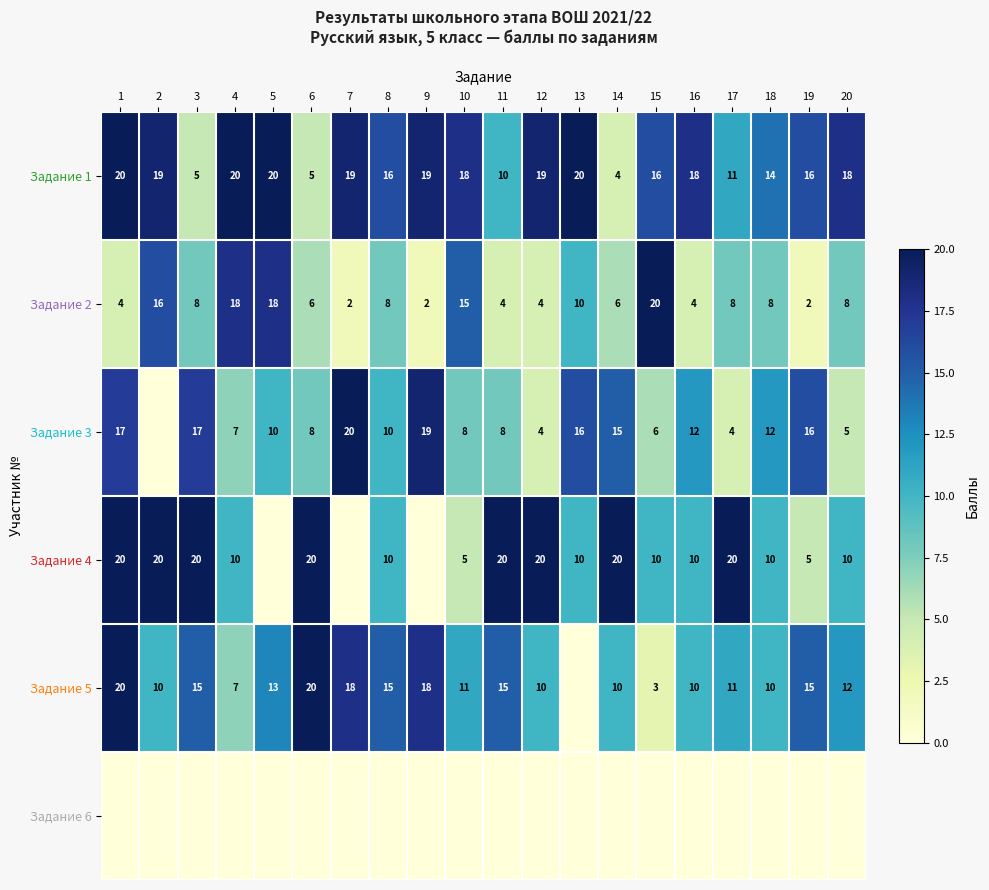

What is the maximum value for Задание 1?

20